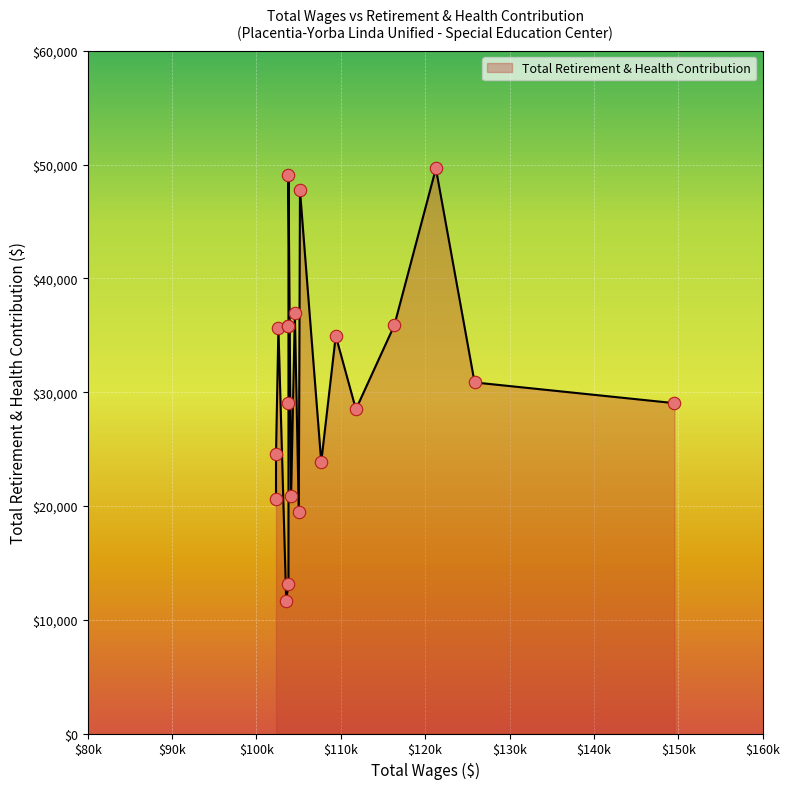

Approximately how many times larger is the value at 6 compared to 5?

0.7